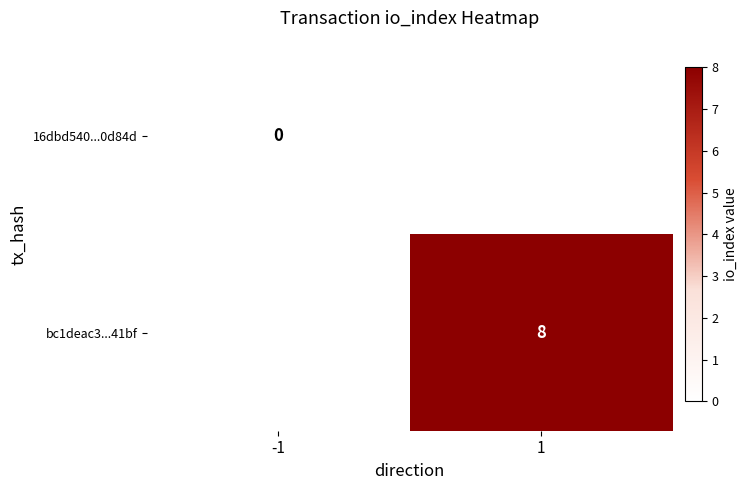

Is the value of 16dbd540...0d84d at -1 greater than the value of bc1deac3...41bf at 1?

No